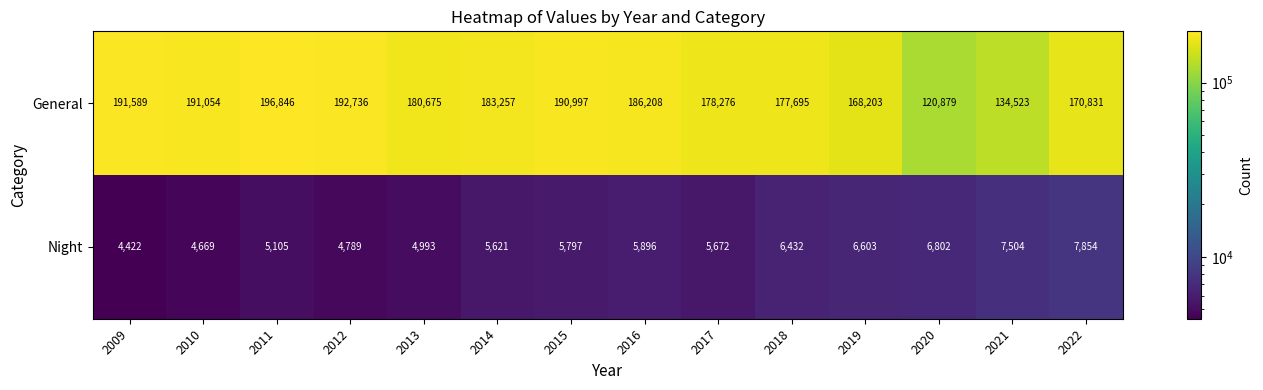

Reading right to left, transcribe all the data shown in this chart.

General: 170831	134523	120879	168203	177695	178276	186208	190997	183257	180675	192736	196846	191054	191589
Night: 7854	7504	6802	6603	6432	5672	5896	5797	5621	4993	4789	5105	4669	4422